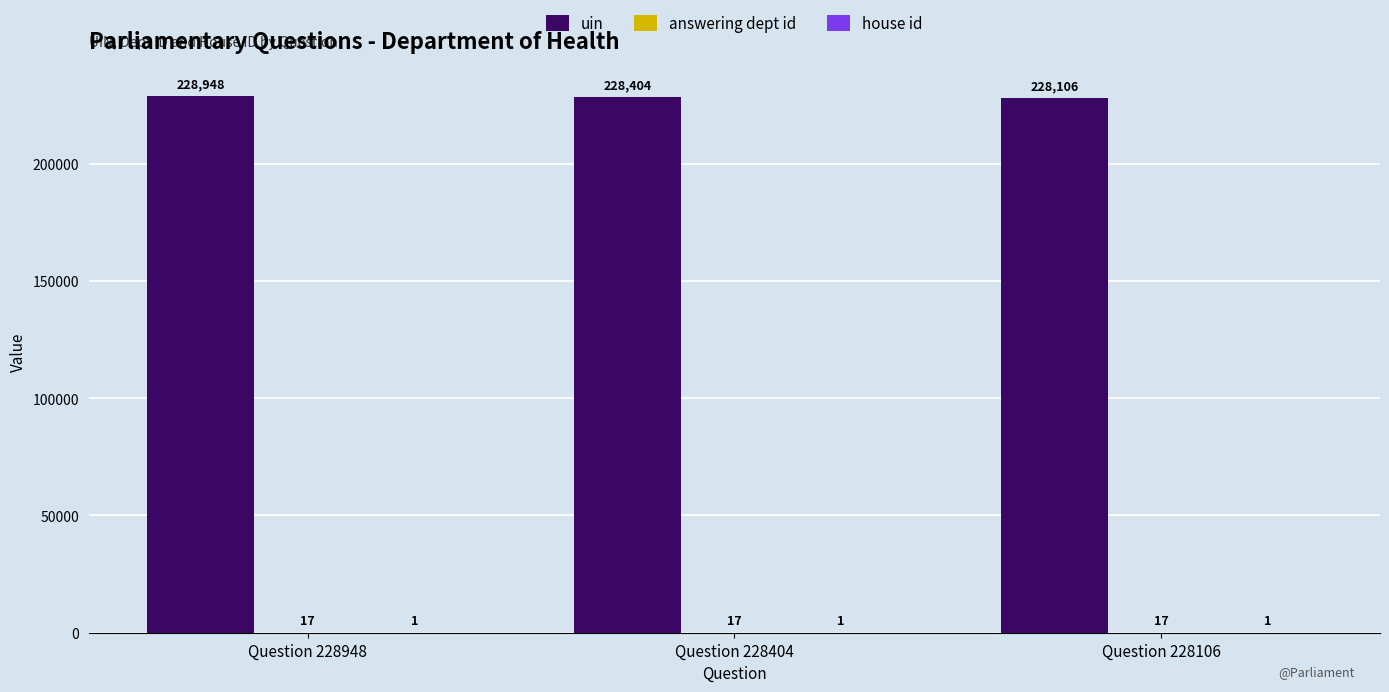

What is the highest value of the uin series?

228948